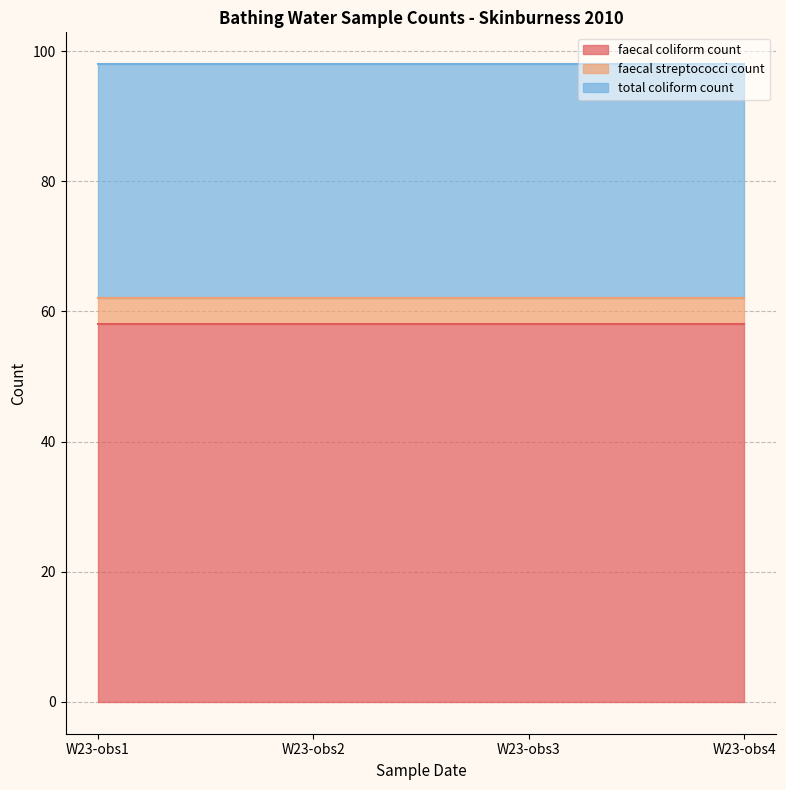

What is the highest value of the faecal coliform count series?

58